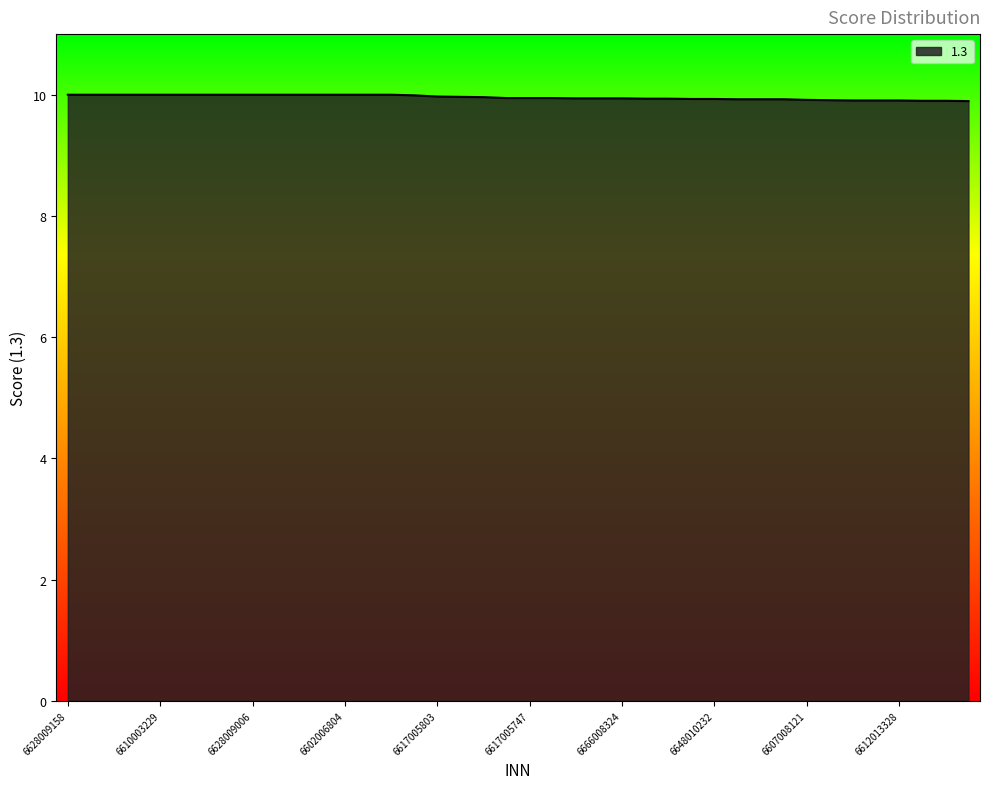

What is the minimum value shown in the chart?

9.9